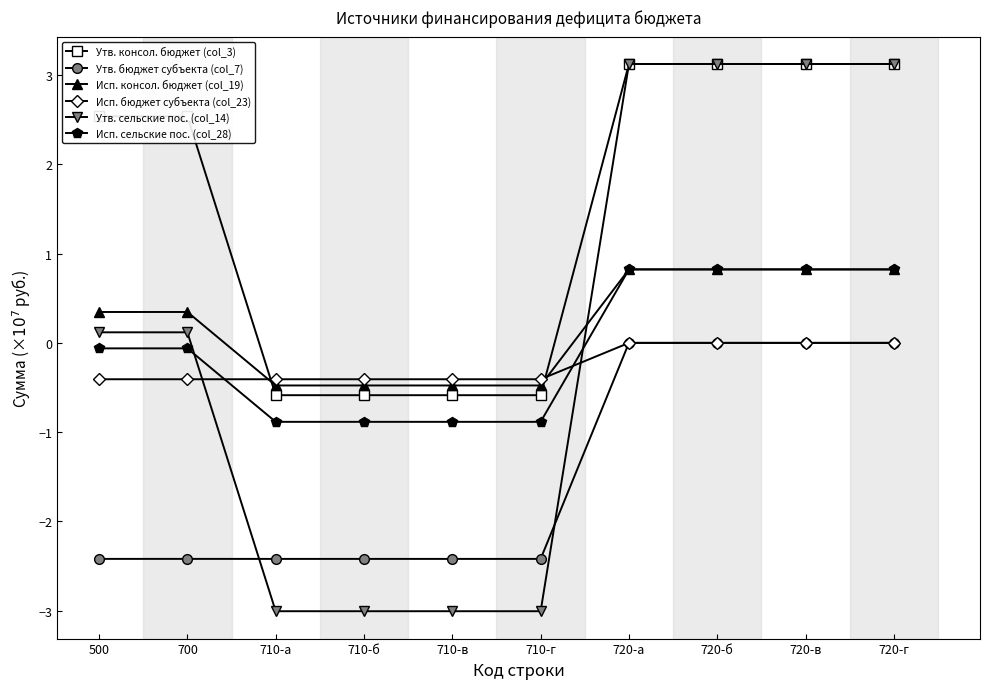

What is the label of the 4th point from the right?

720-а